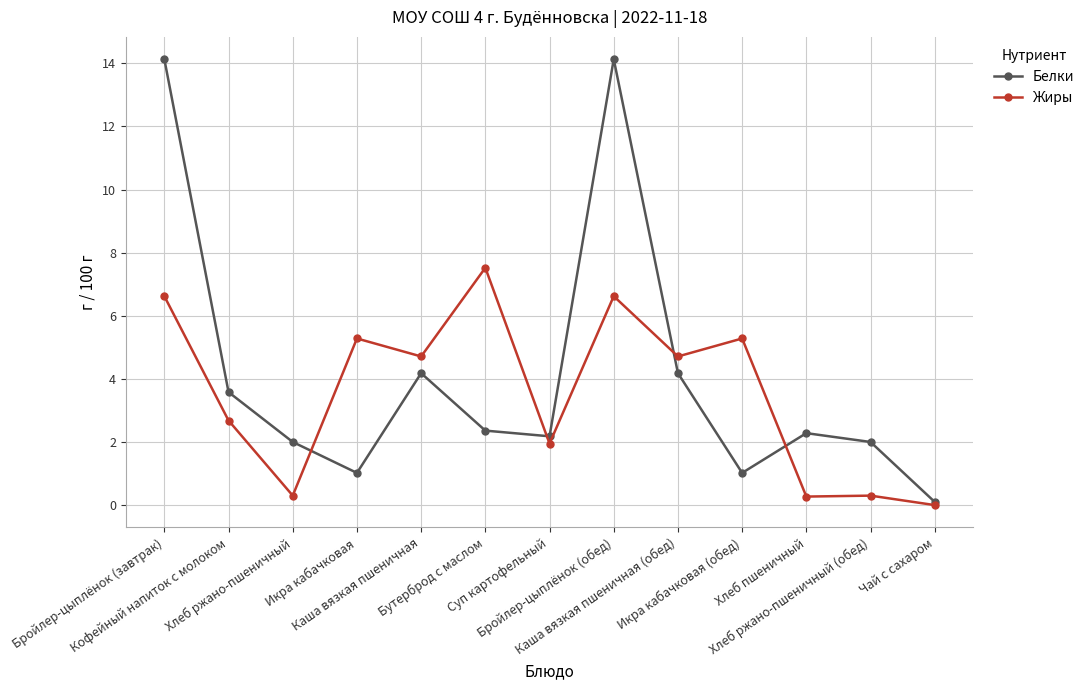

What are all the series names shown in the legend?

Белки, Жиры